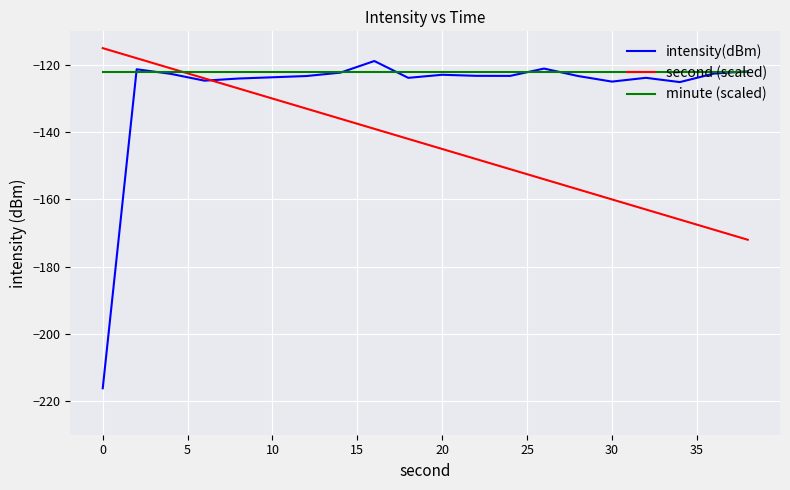

True or false: second (scaled) and minute (scaled) intersect in this chart.

True